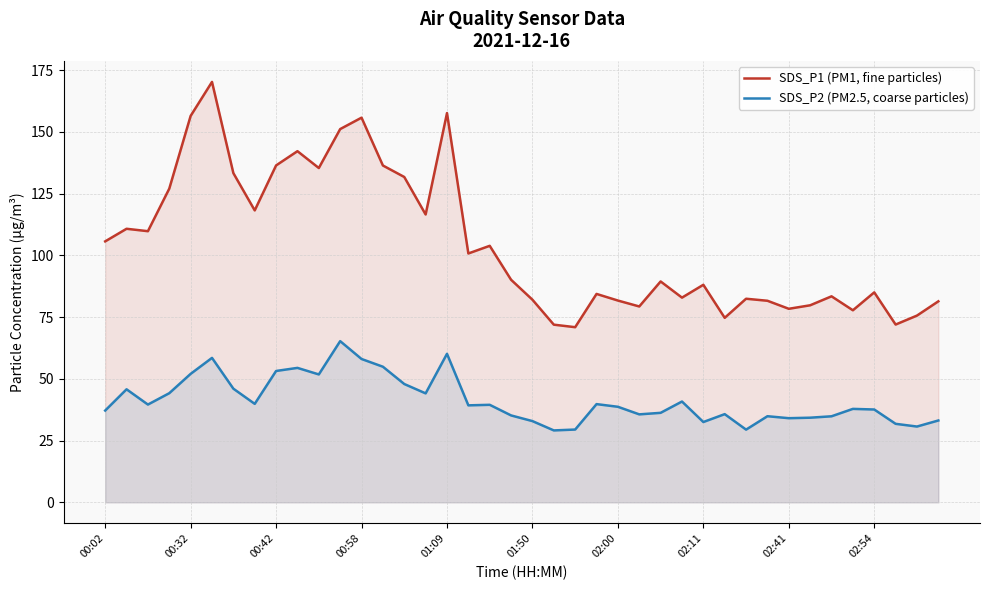

Rank the series by their average value, from highest to lowest.

SDS_P1 (PM1, fine particles), SDS_P2 (PM2.5, coarse particles)